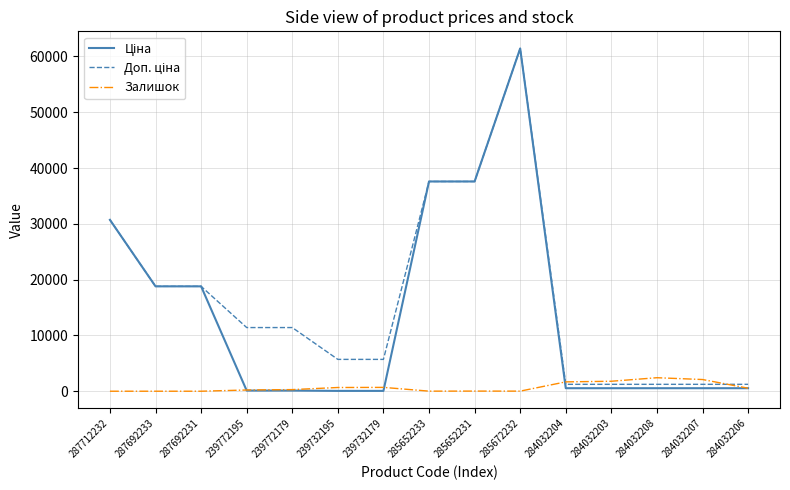

The Залишок series shows 686.0 at 239732179. True or false?

True